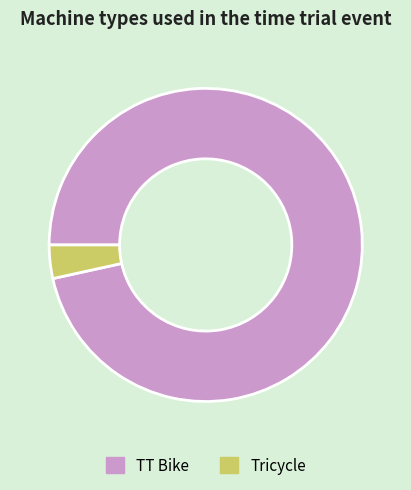

How many segments does this pie chart have?

2